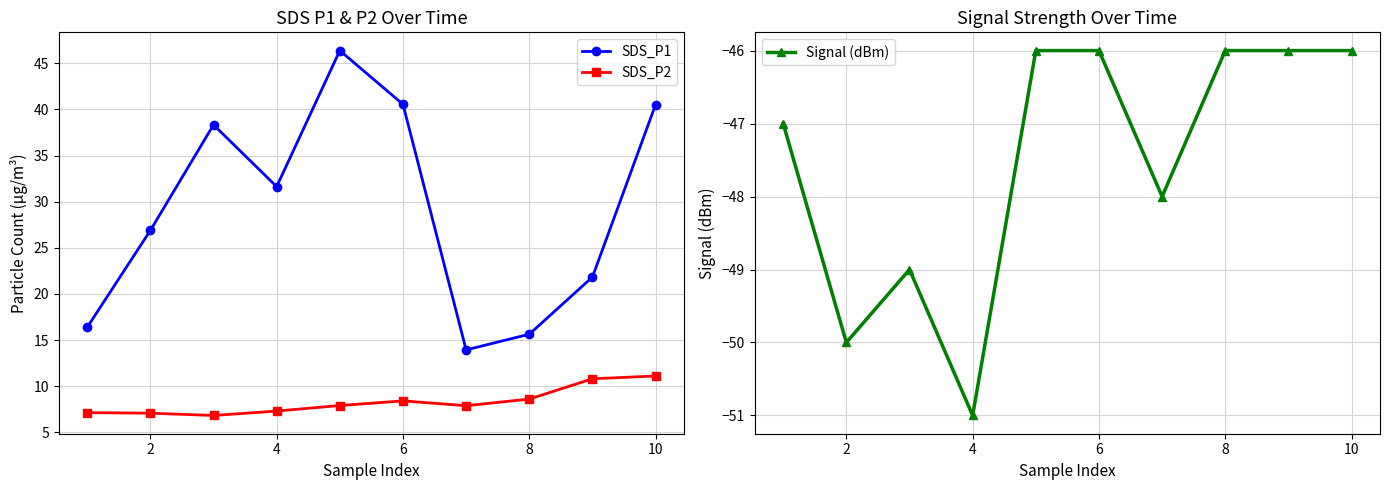

Which series has the largest total across all categories?

SDS_P1